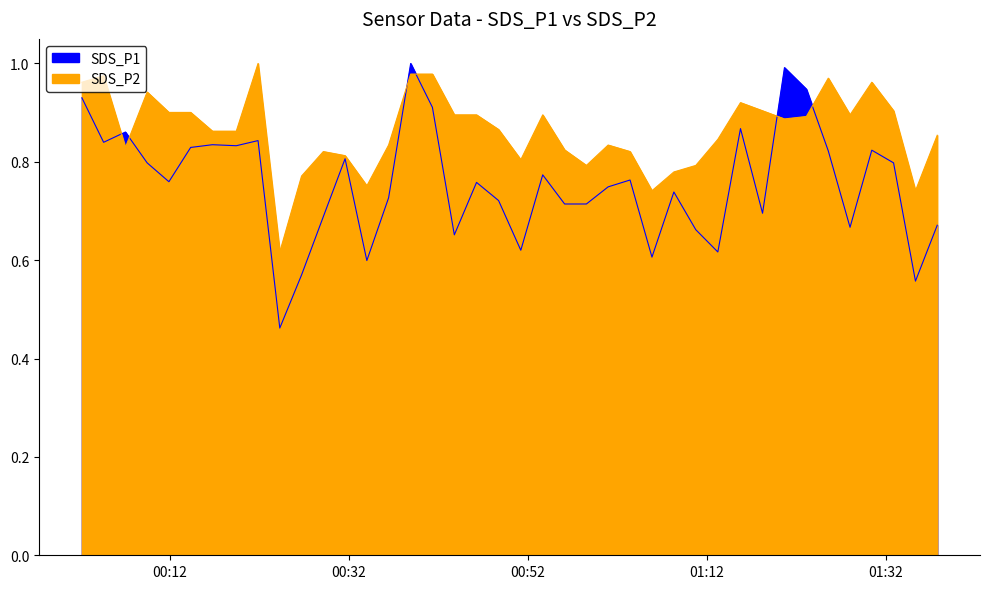

Which series has the largest total across all categories?

SDS_P2